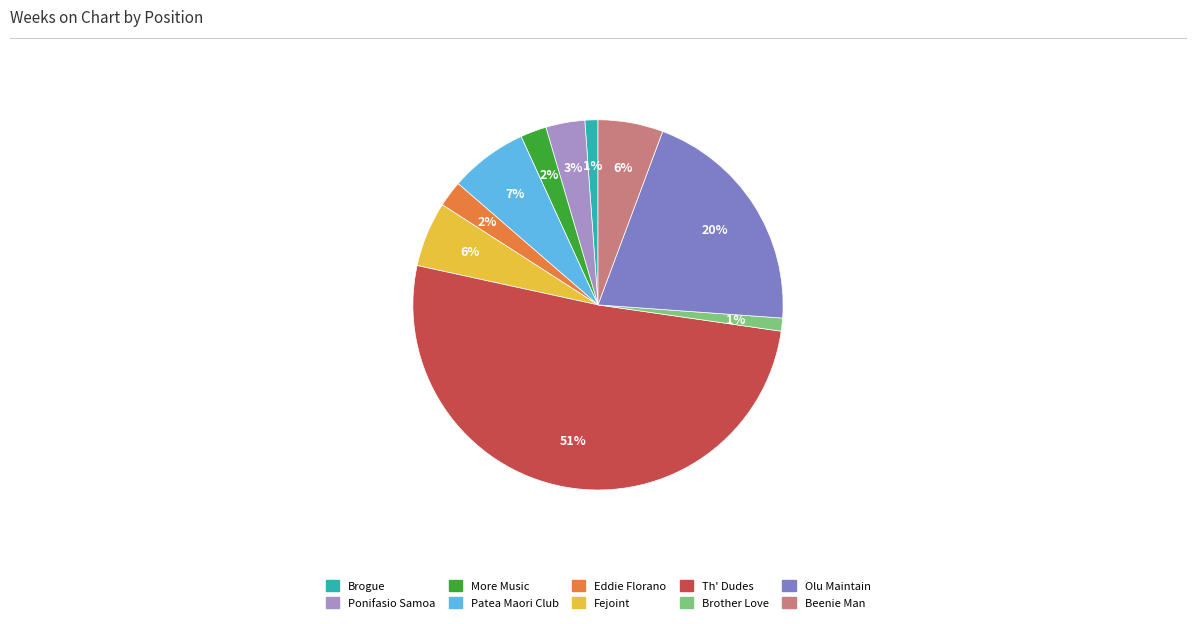

How many slices are in this pie chart?

10